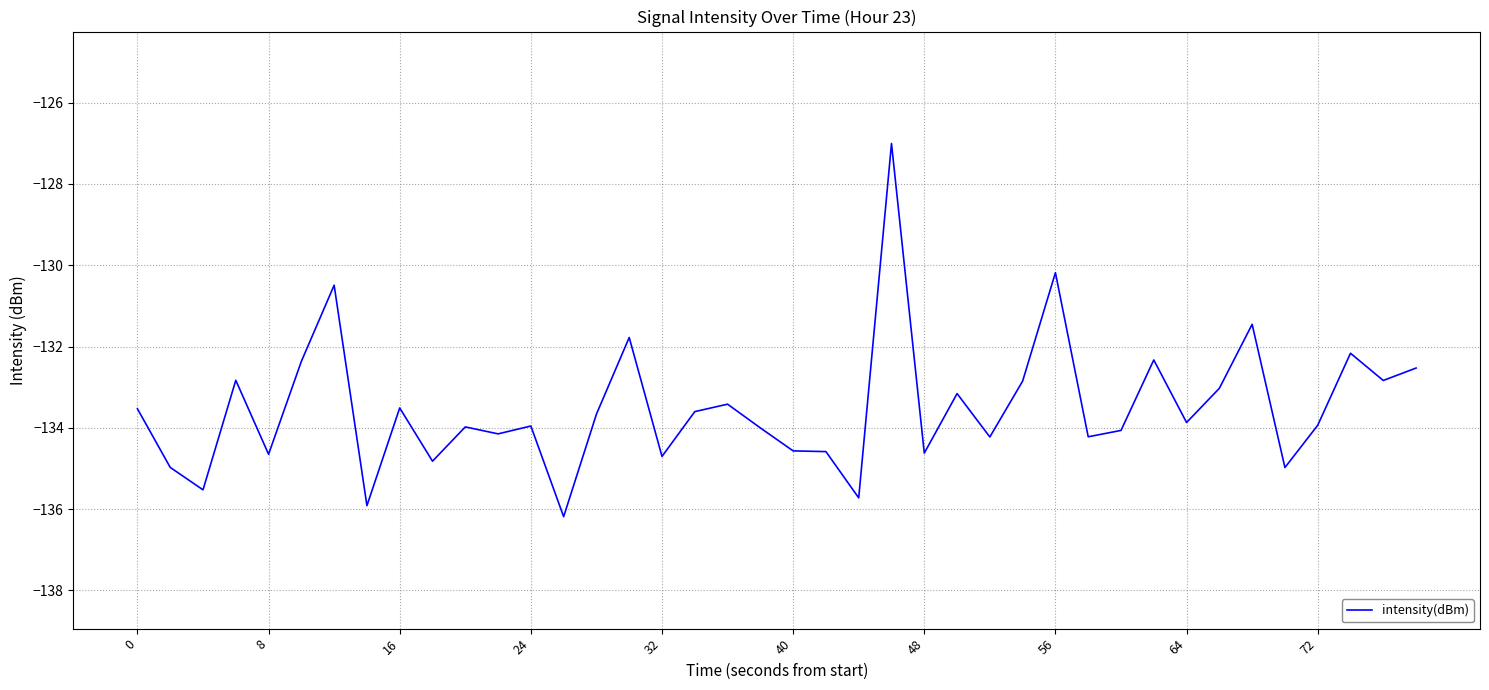

What is the difference between the maximum and minimum values?

9.2